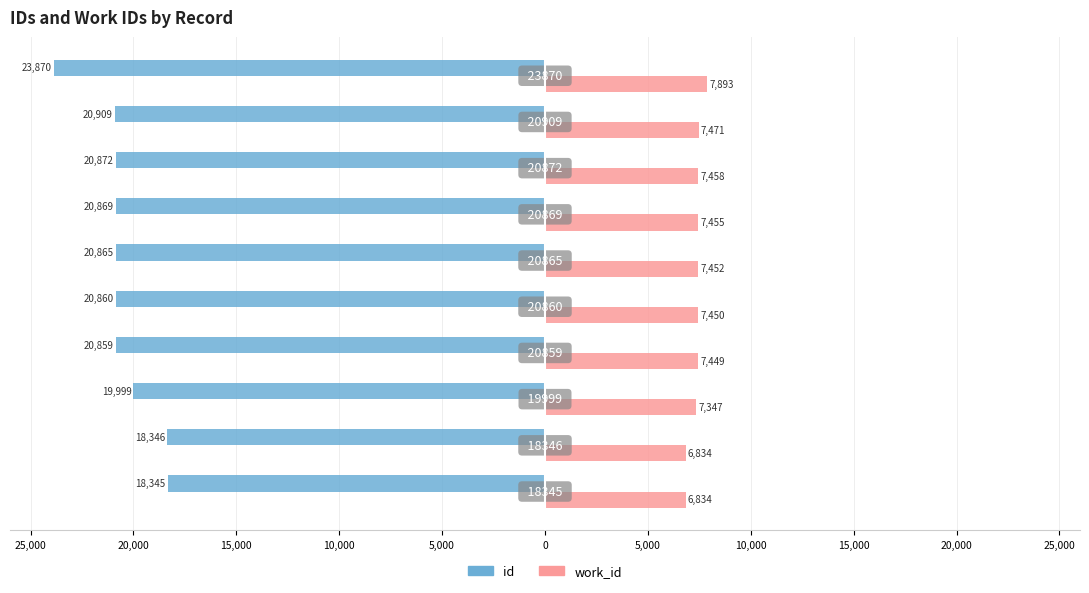

What are all the series names shown in the legend?

id, work_id